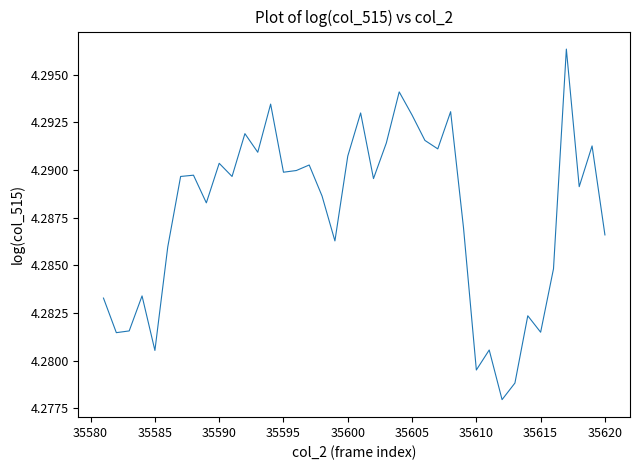

How many lines are shown in the chart?

1